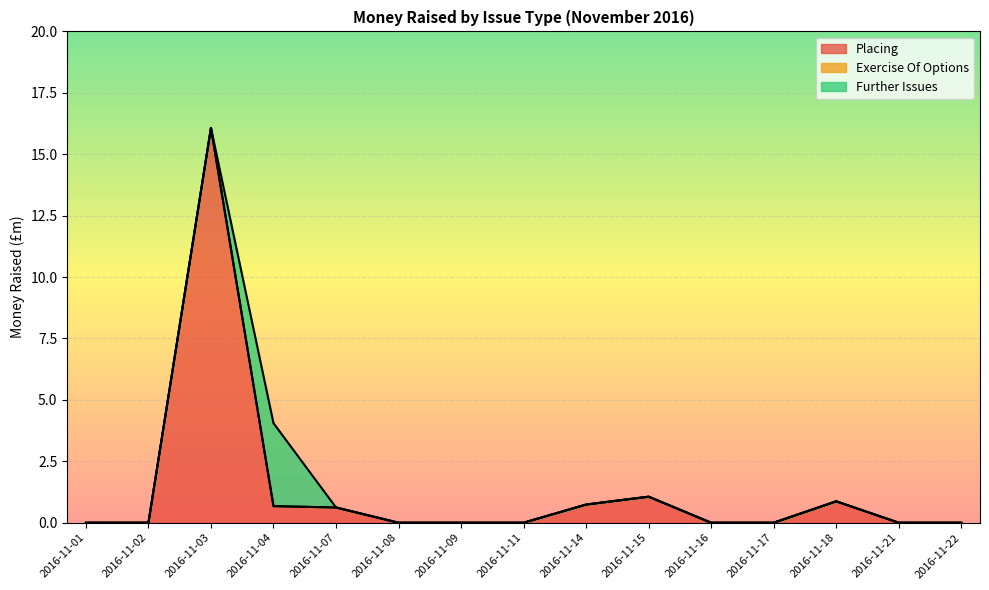

Which category has the highest value in the Placing series?

2016-11-03